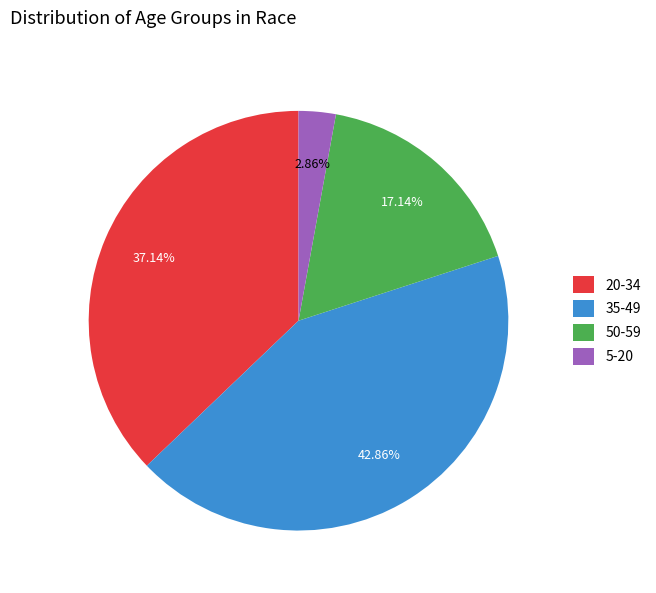

To the nearest percent, what is the difference between the largest and smallest slice percentages?

40%